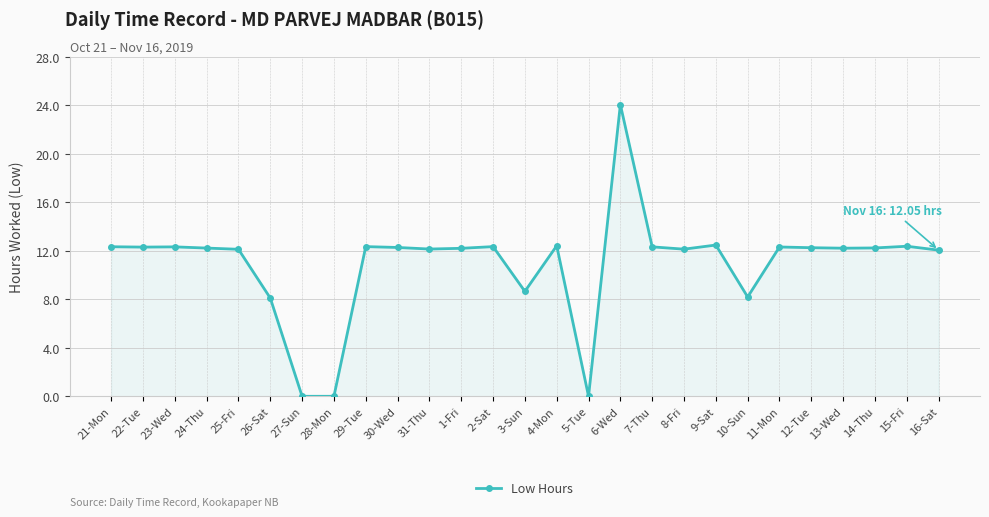

What is the change in value from 14-Thu to 15-Fri?

+0.1